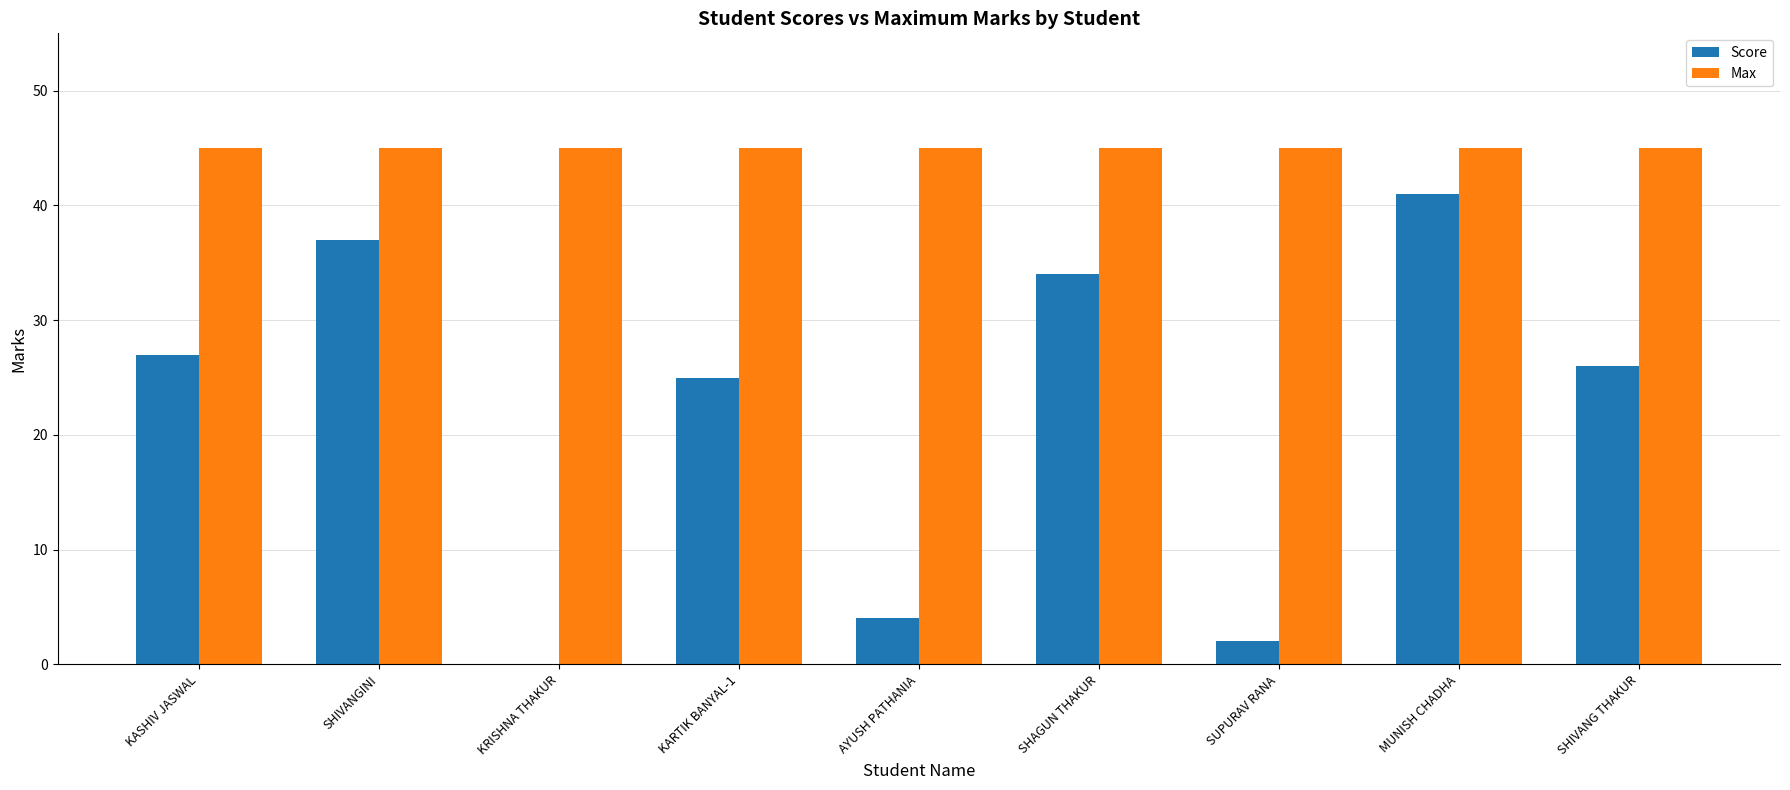

At which label does Score first exceed 26?

KASHIV JASWAL